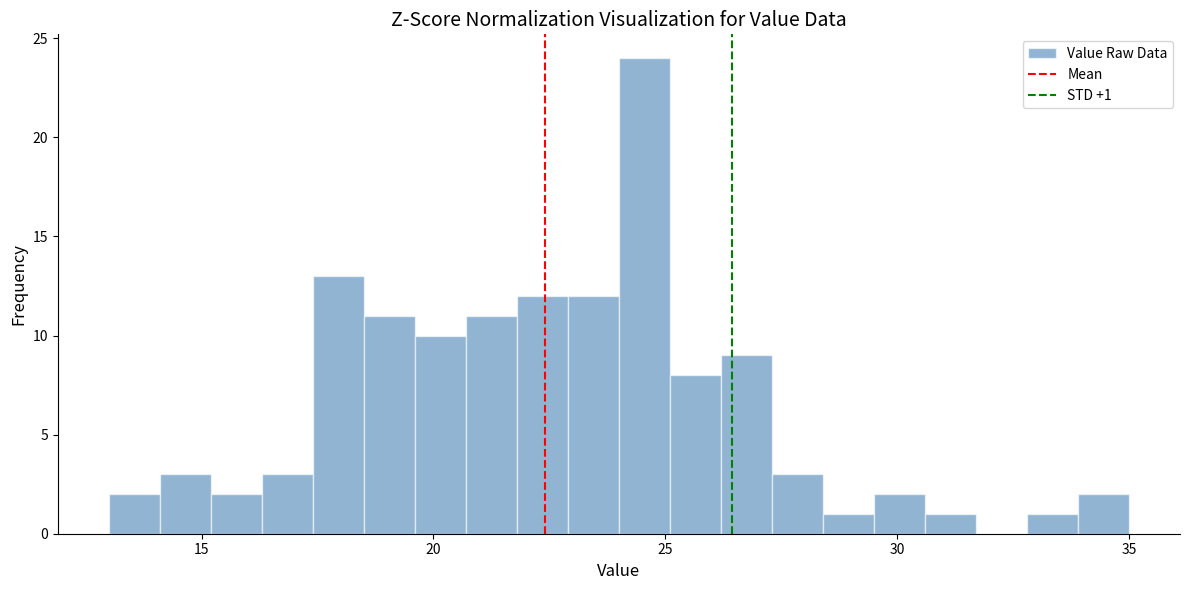

Read against the x-axis, roughly where is the centre of the tallest bar?

24.5